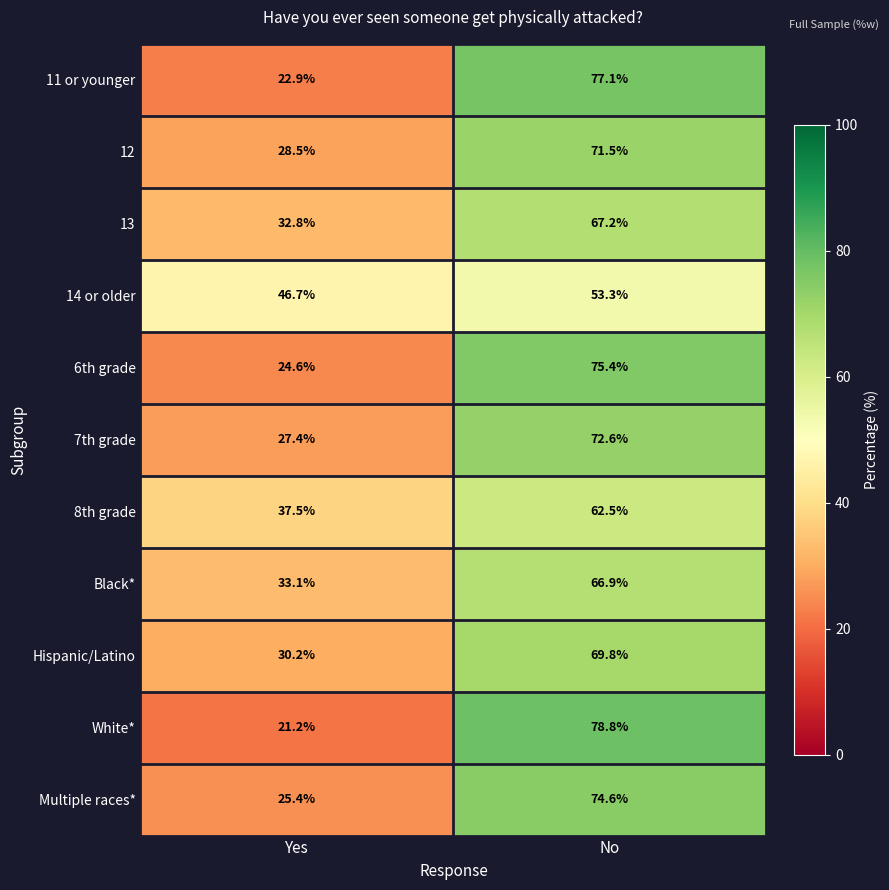

What is the minimum value shown in the chart?

21.2